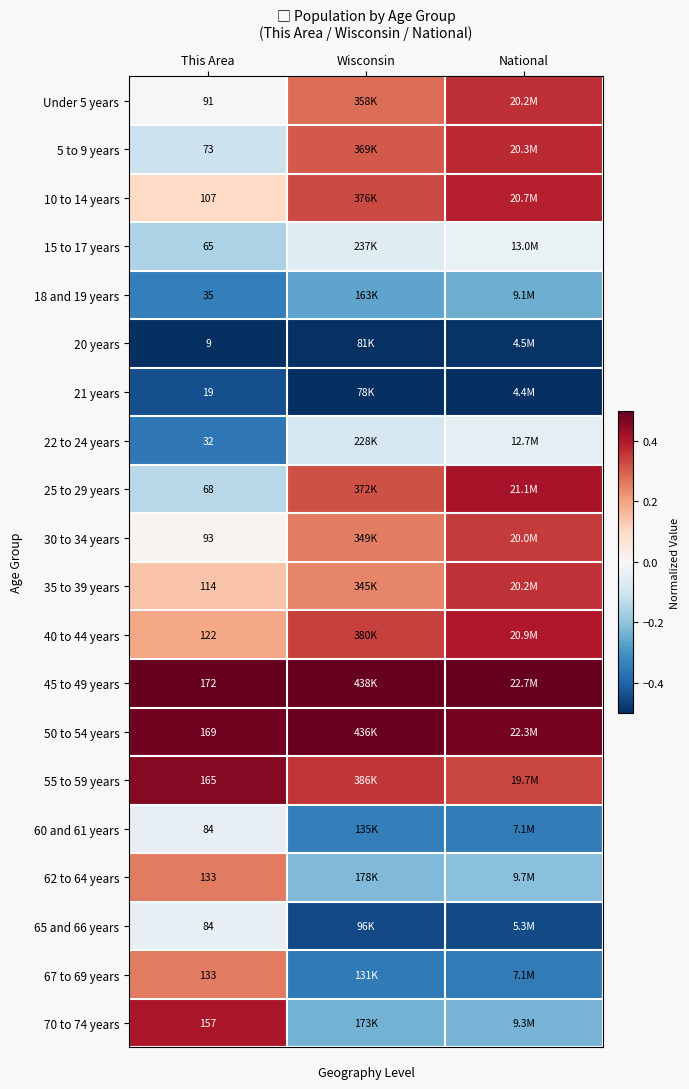

Is it true that 21 years equals -0.1 at National?

False